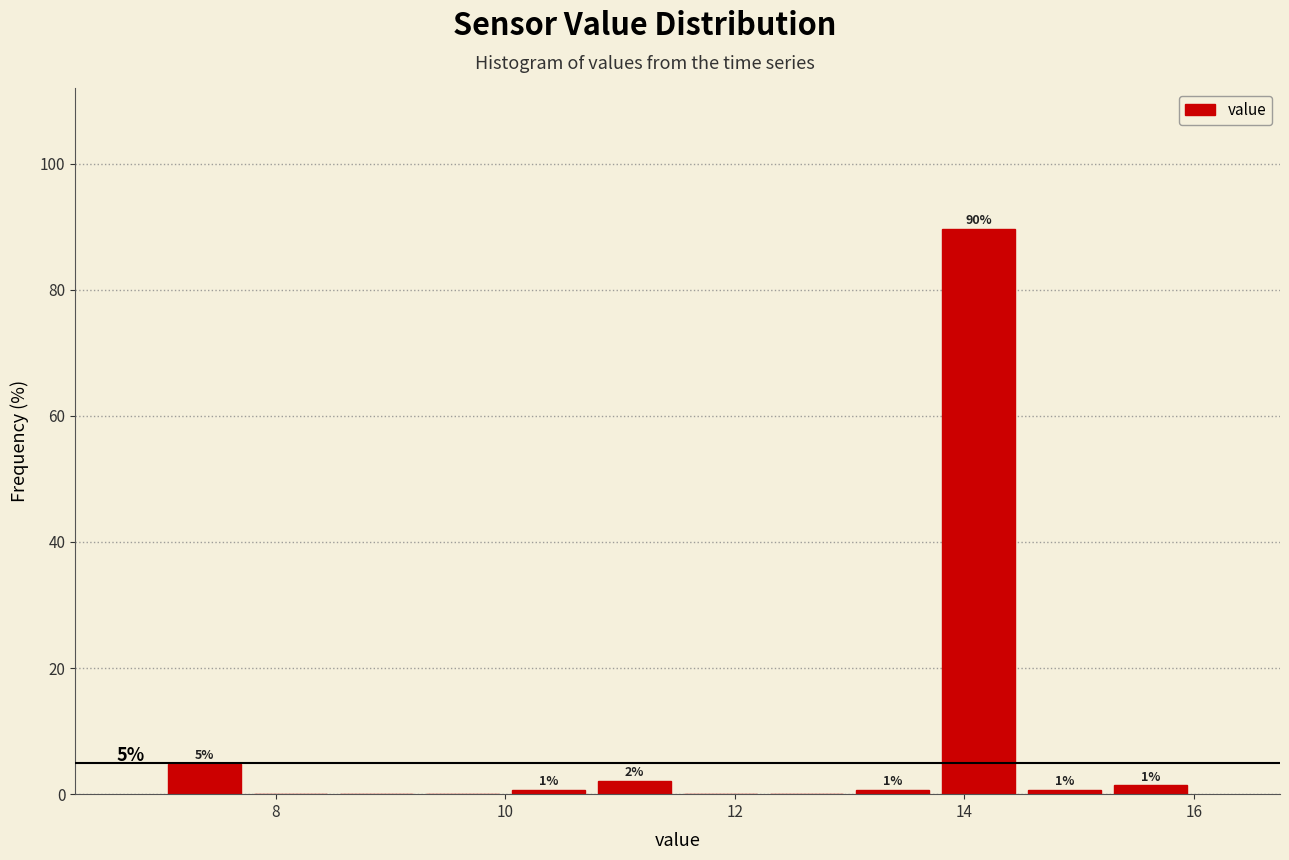

Read against the x-axis, roughly where is the centre of the tallest bar?

14.2